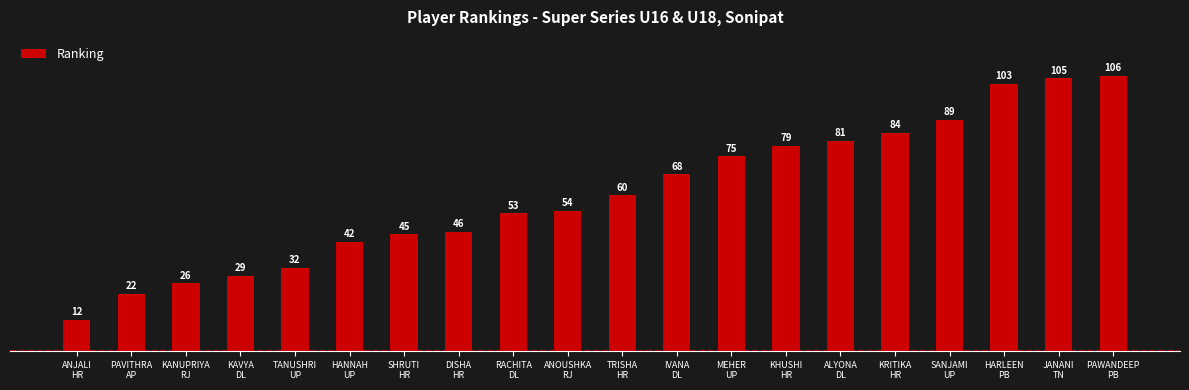

Approximately how many times larger is the value at HARLEEN
PB compared to MEHER
UP?

1.4